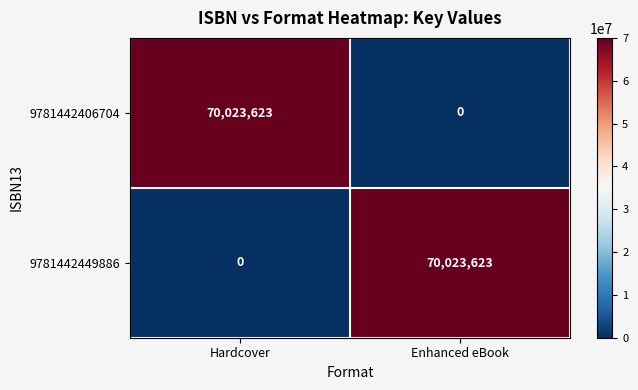

Reading left to right, what are all the values shown in this chart?

9781442406704: 70023623	0
9781442449886: 0	70023623